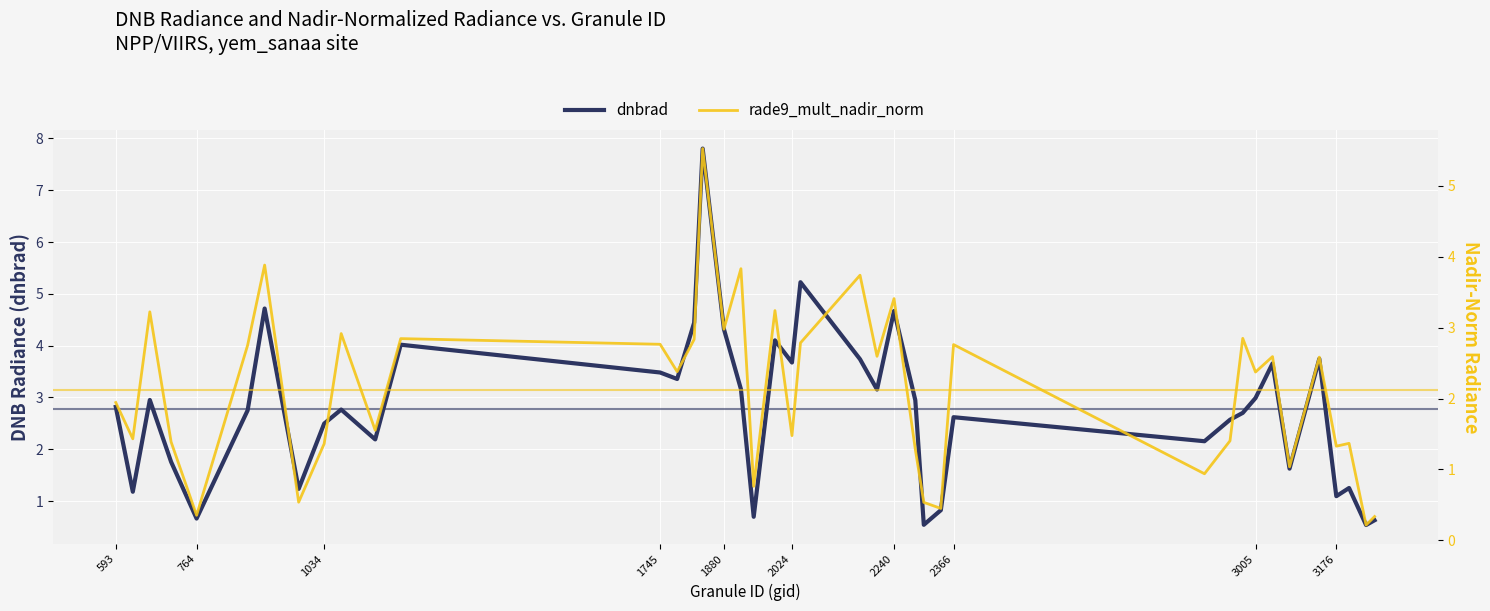

Reading right to left, extract all data points from this chart.

dnbrad: 0.6	0.5	1.3	1.1	3.7	1.6	3.7	3.0	2.7	2.6	2.2	2.6	0.8	0.5	2.9	4.7	3.2	3.7	5.2	3.7	4.1	0.7	3.2	4.3	7.8	4.4	3.4	3.5	4.0	2.2	2.8	2.5	1.2	4.7	2.8	0.7	1.8	3.0	1.2	2.8
rade9_mult_nadir_norm: 0.3	0.2	1.4	1.3	2.6	1.0	2.6	2.4	2.8	1.4	0.9	2.8	0.5	0.5	1.3	3.4	2.6	3.7	2.8	1.5	3.2	0.8	3.8	3.0	5.5	2.8	2.4	2.8	2.8	1.6	2.9	1.4	0.5	3.9	2.8	0.4	1.4	3.2	1.4	1.9